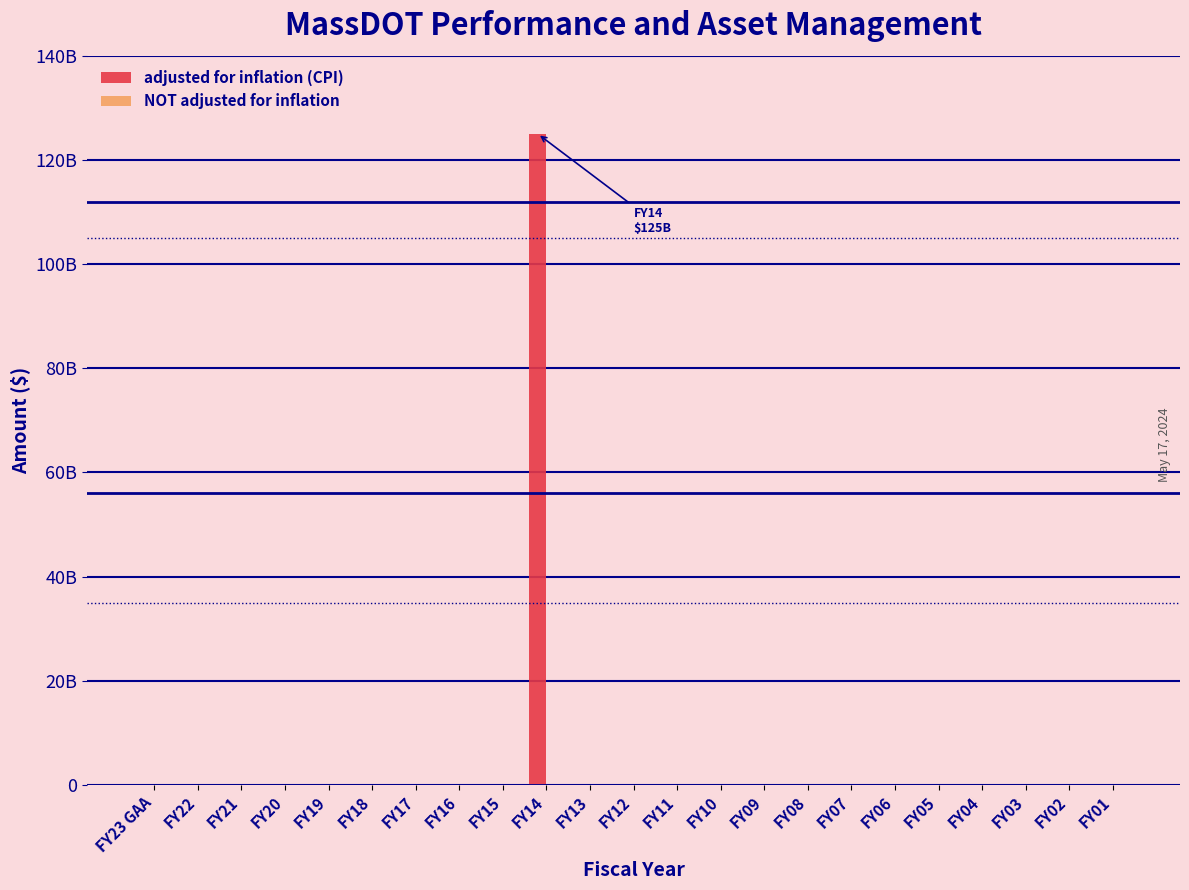

Are the bars grouped side by side (vs. stacked)?

Yes